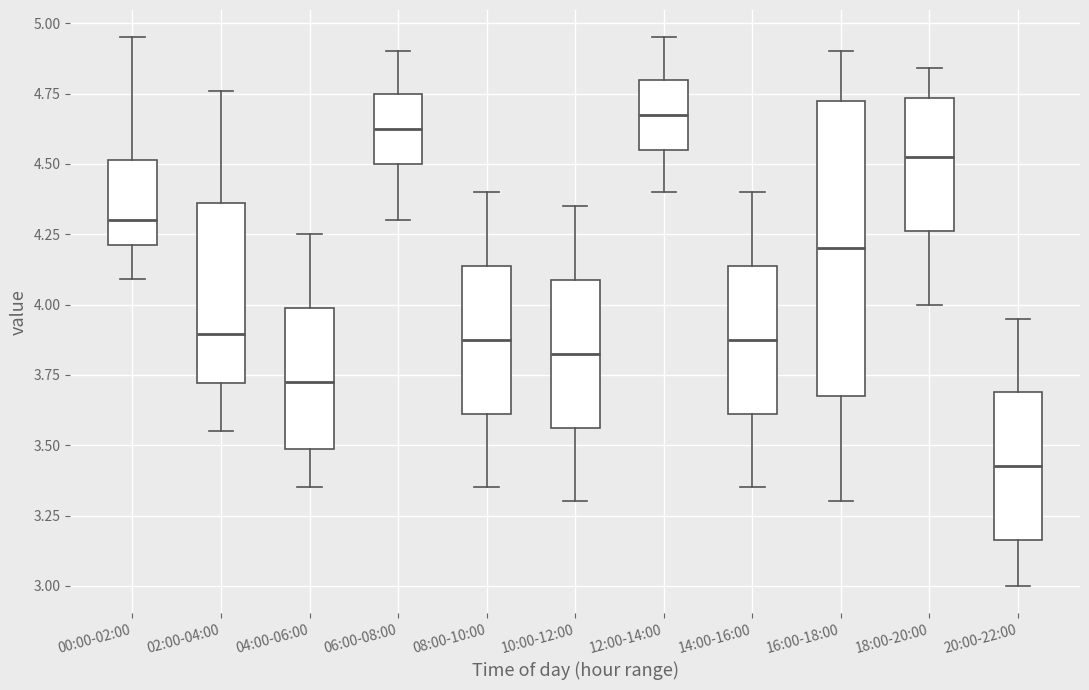

Which box's median line is the lowest?

20:00-22:00